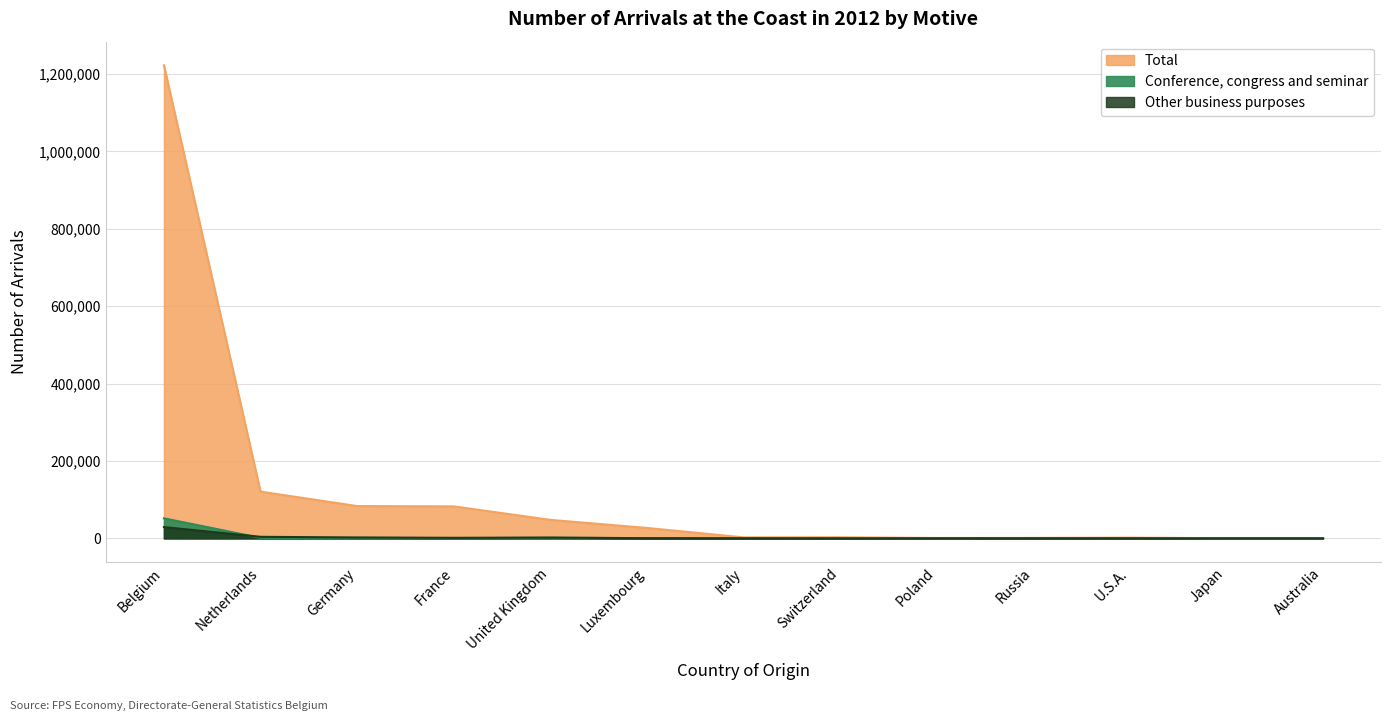

What is the approximate value of Total at Germany?

83569